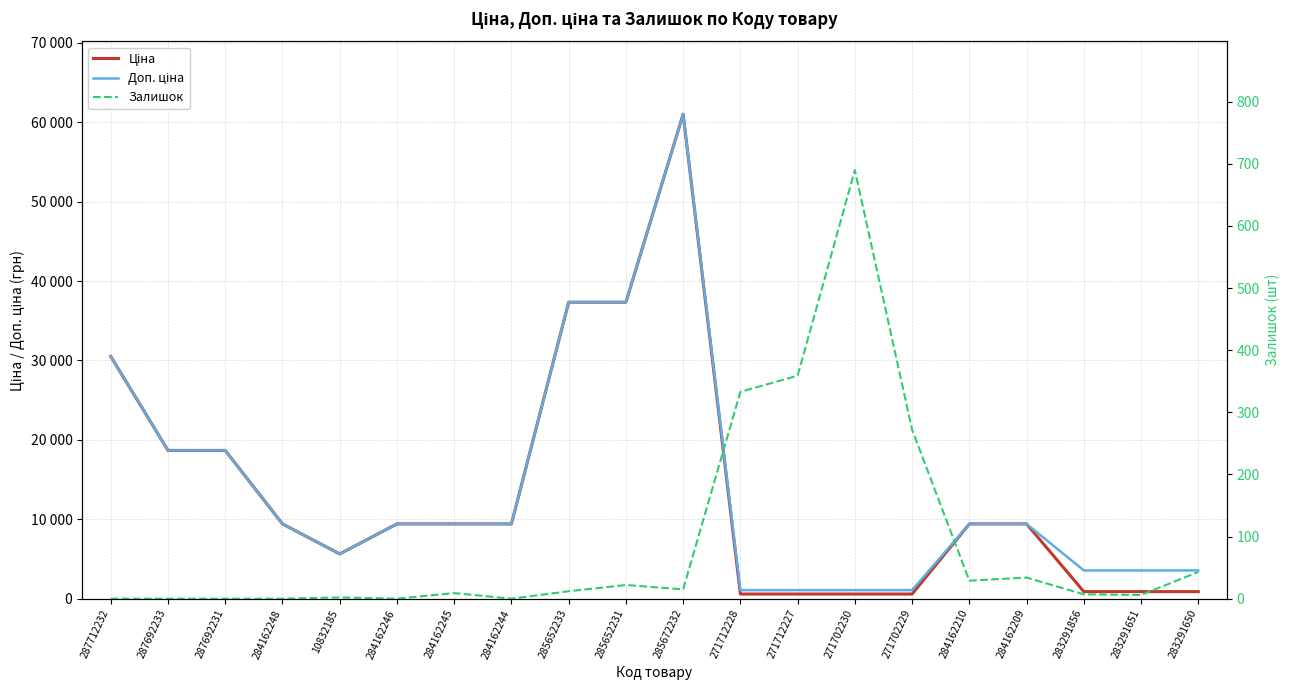

What is the spread (max minus min) of values at 284162245?

9407.9